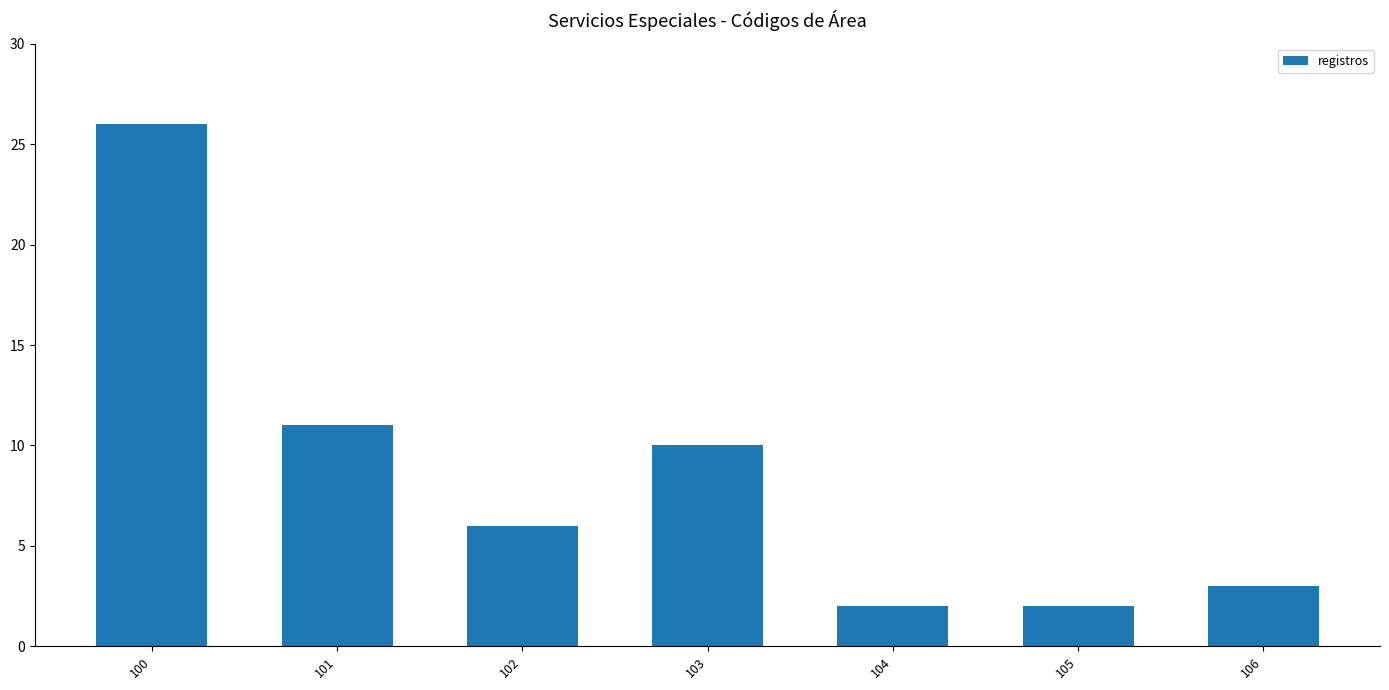

What value does the data have at 102?

6